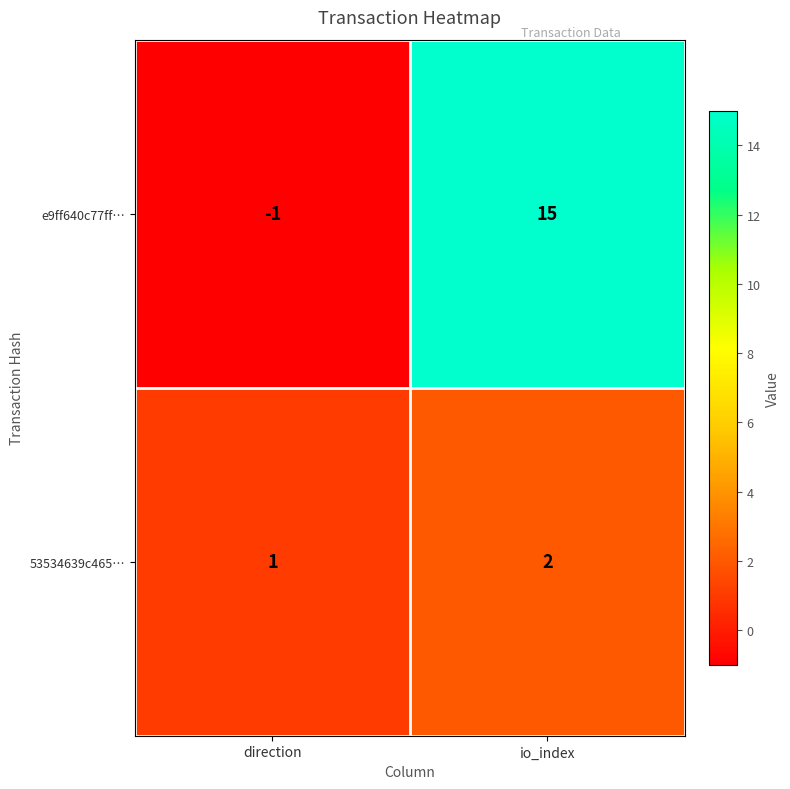

Count the number of categories in the chart.

2